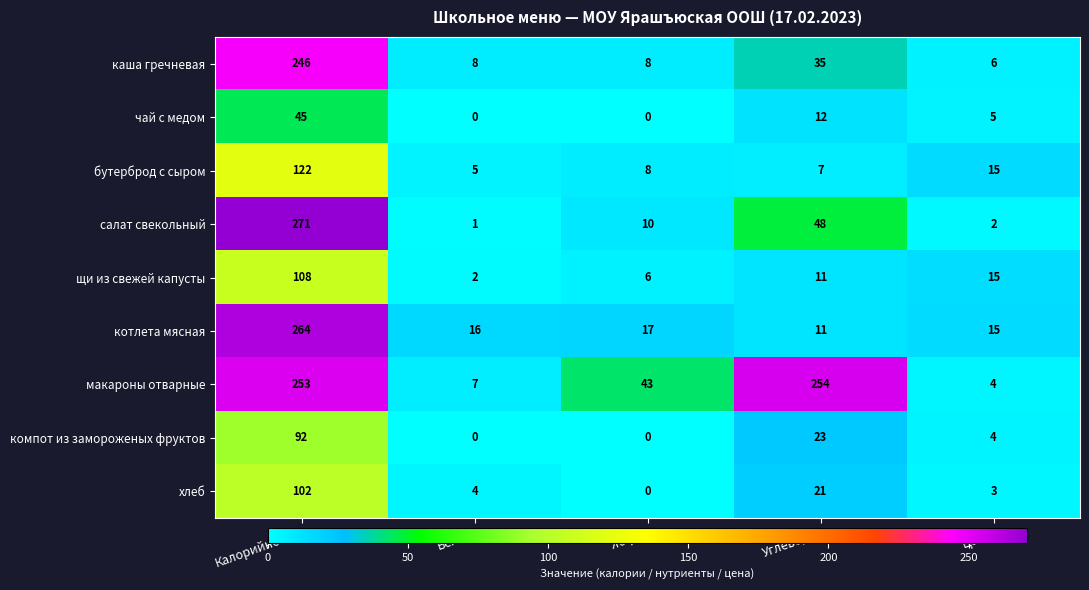

What is the difference between the highest and lowest values at Калорийность?

226